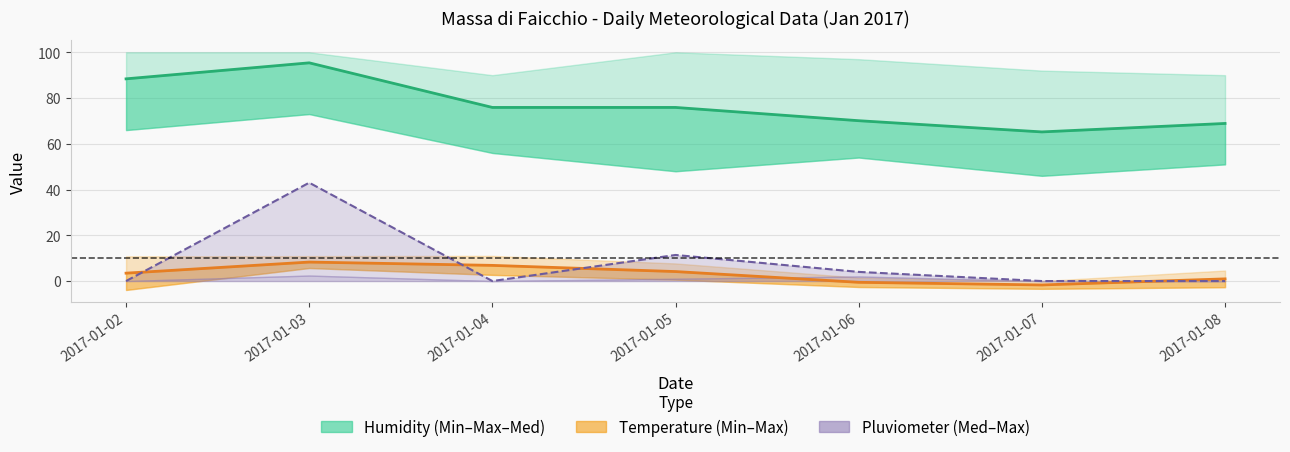

Which series changed the most between 2017-01-05 and 2017-01-08?

Pluvio Max line